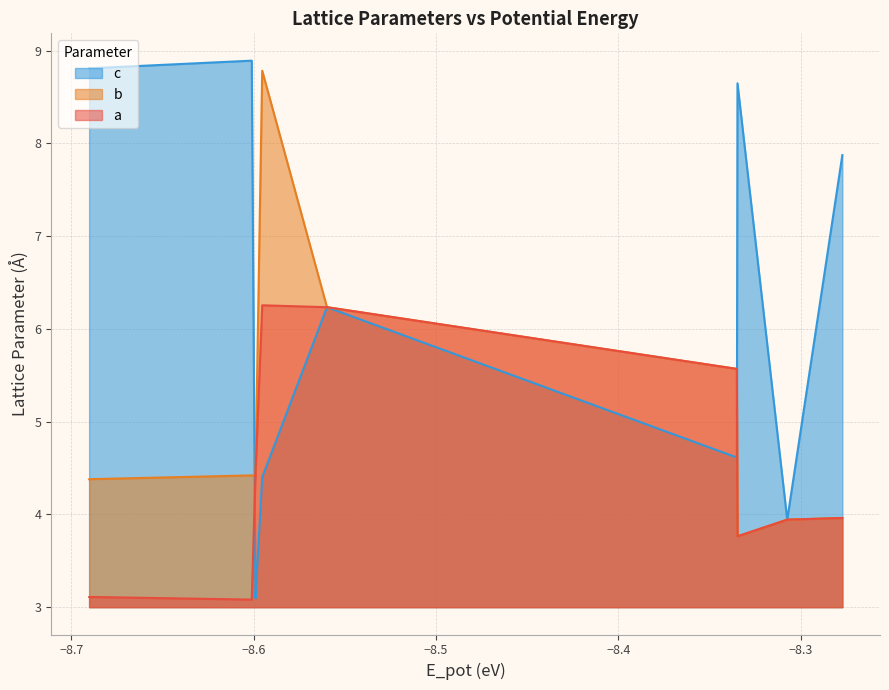

At how many categories does at least one series exceed 7?

7